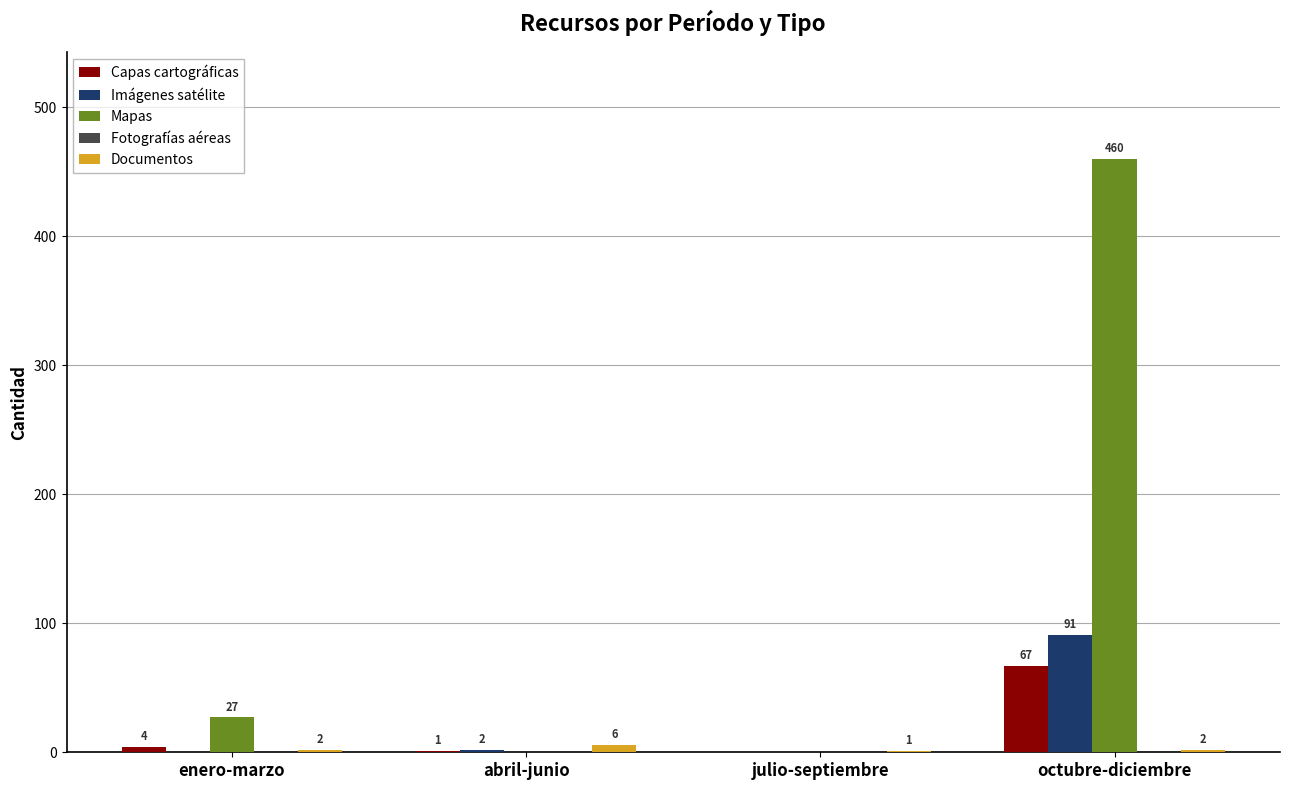

The value of Capas cartográficas at abril-junio is 1. True or false?

True